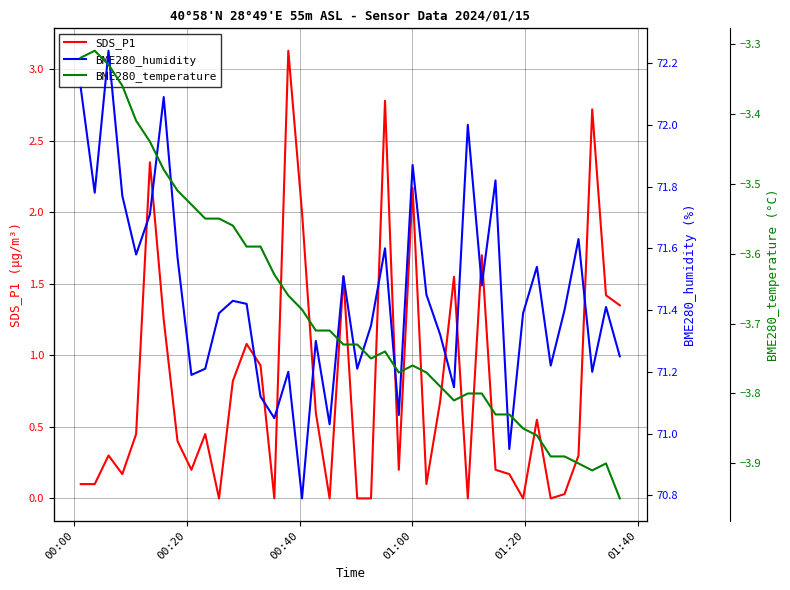

True or false: BME280_temperature and BME280_humidity cross at least once.

False